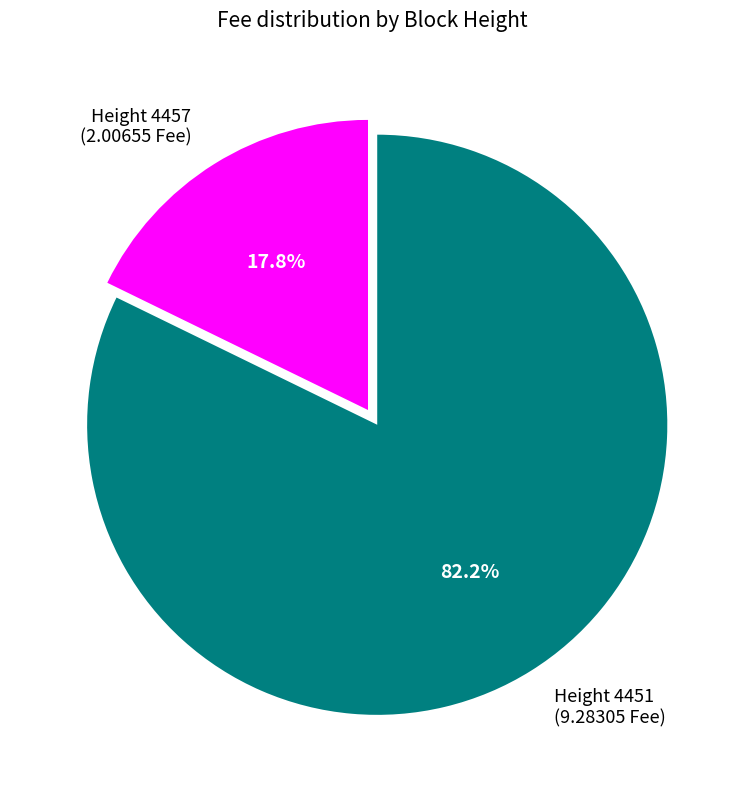

Rank the categories by value from lowest to highest.

Height 4457, Height 4451